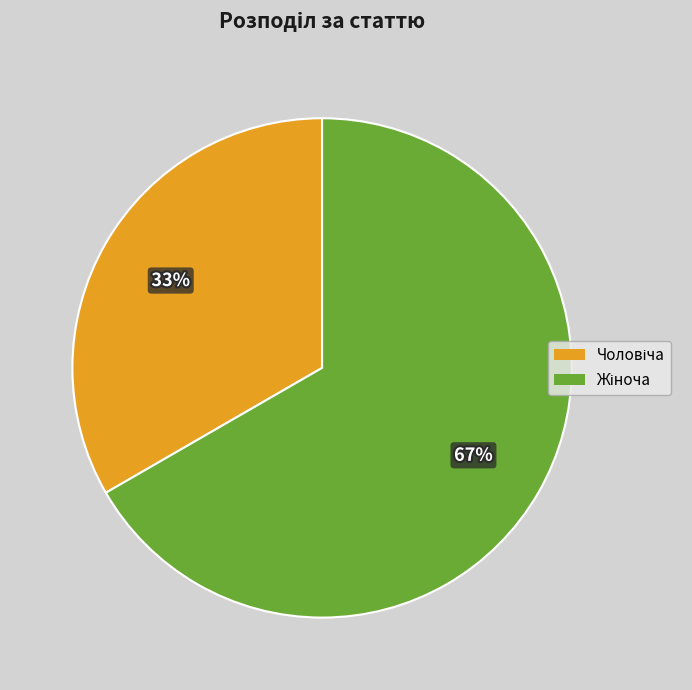

Is there a majority slice in this chart?

Yes